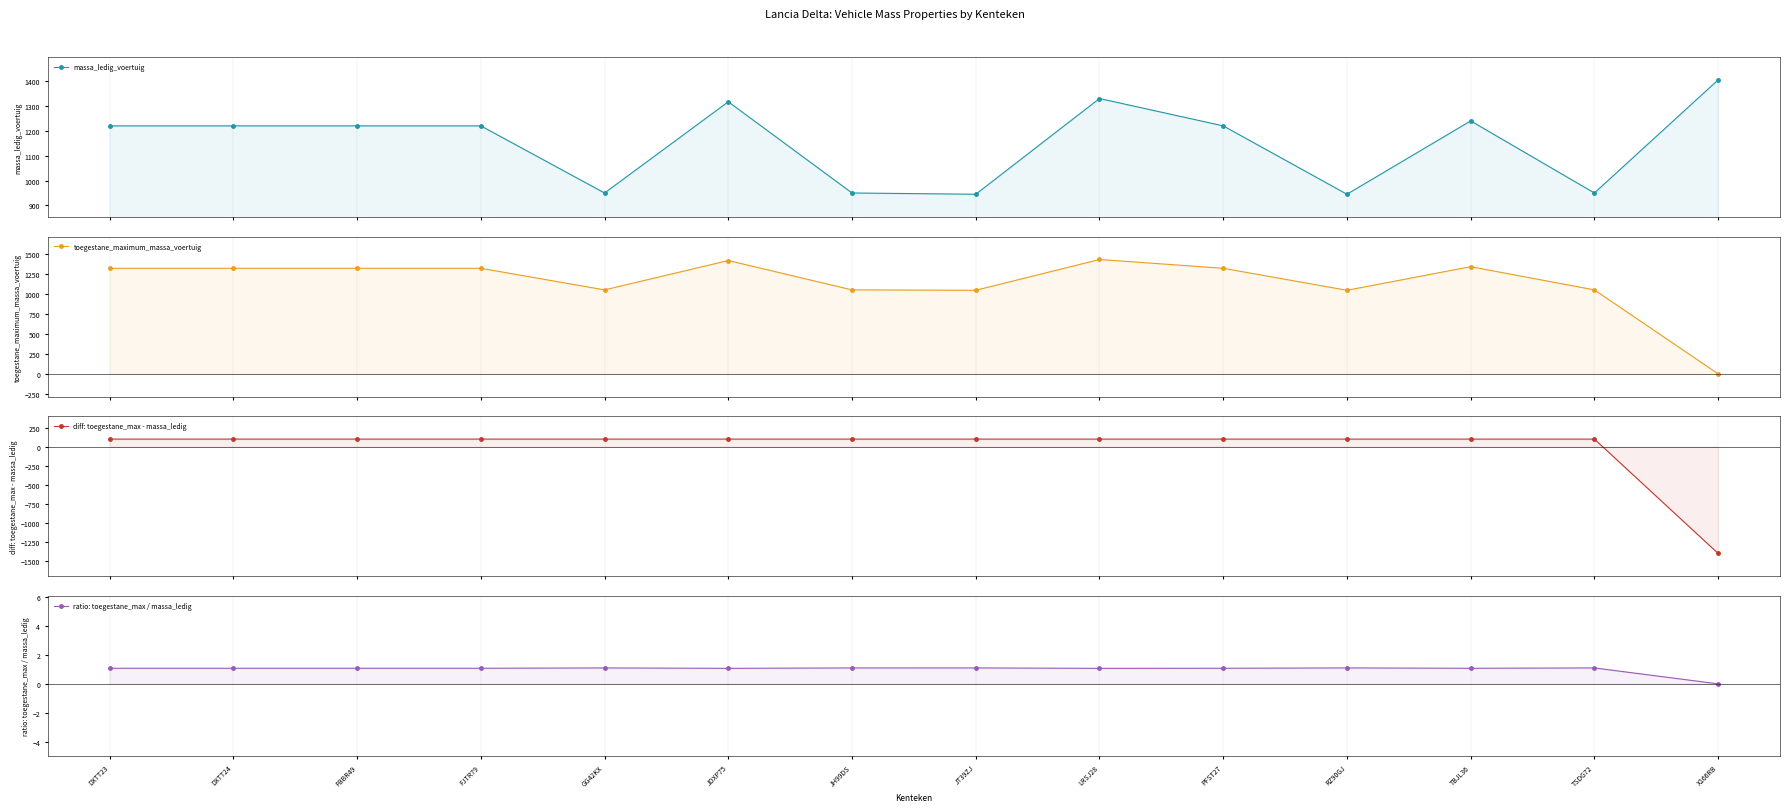

The diff: toegestane_max - massa_ledig series shows 100.0 at DXTT24. True or false?

True